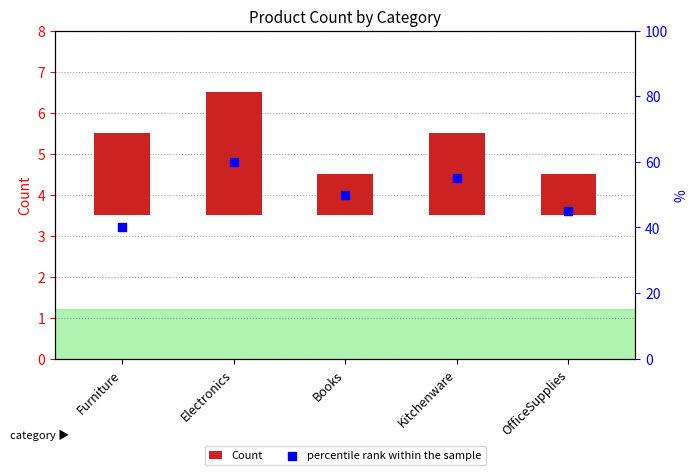

Which series has the widest spread of Y values?

percentile rank within the sample